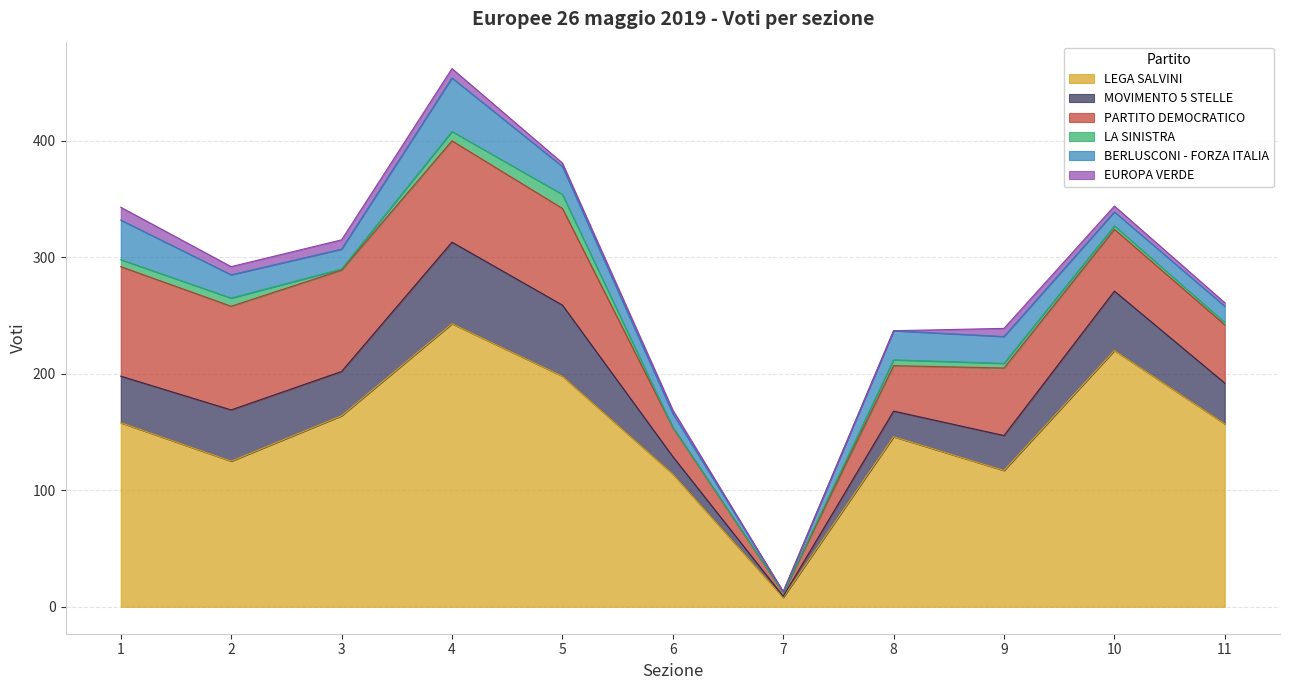

Where is the first local maximum for PARTITO DEMOCRATICO?

9